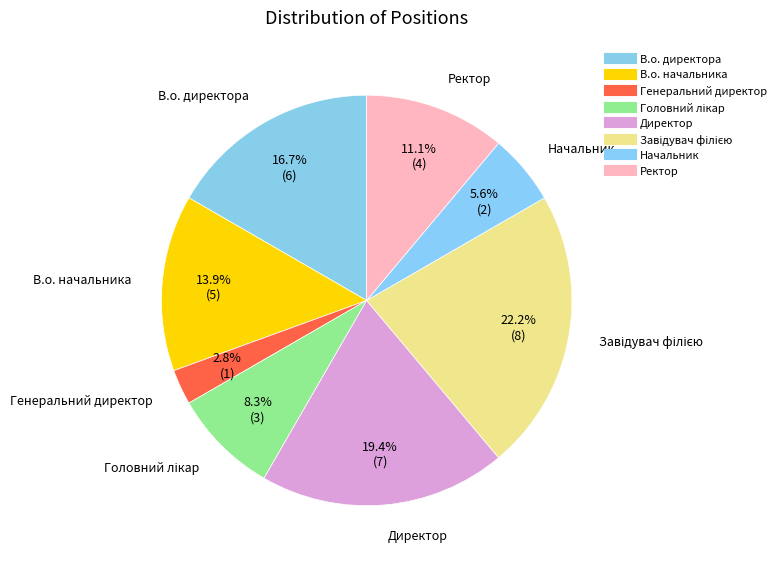

How many segments does this pie chart have?

8